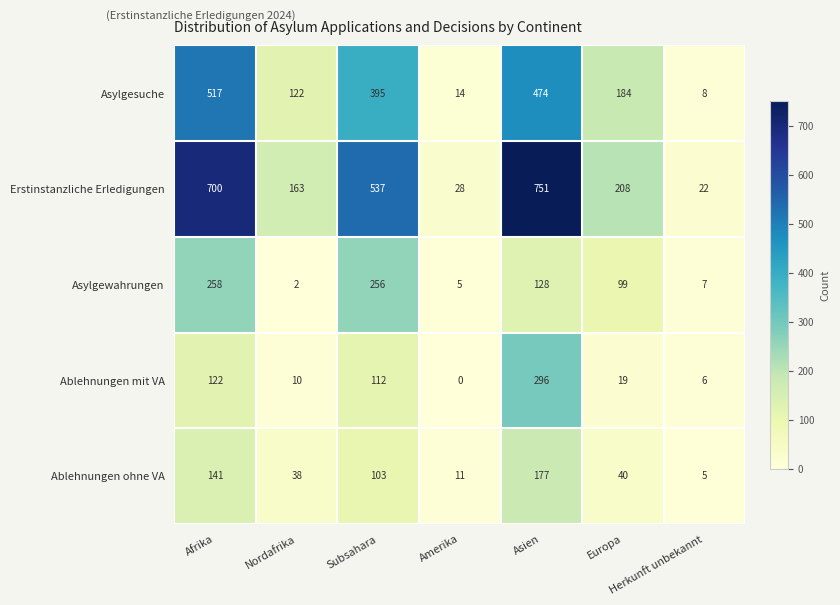

Rank the series at Asien from highest to lowest value.

Erstinstanzliche Erledigungen, Asylgesuche, Ablehnungen mit VA, Ablehnungen ohne VA, Asylgewahrungen